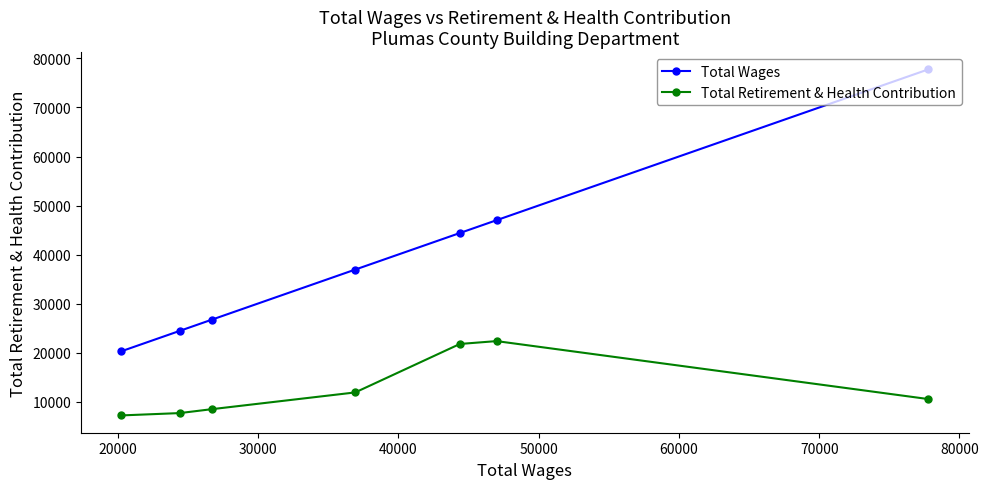

What is the maximum value shown in the chart?

77768